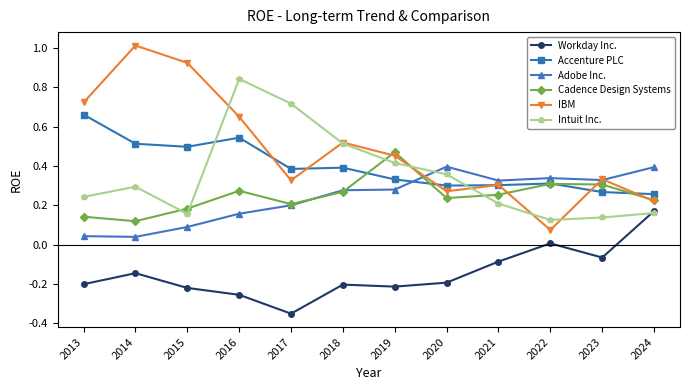

At which label does Workday Inc. first exceed 0?

2022